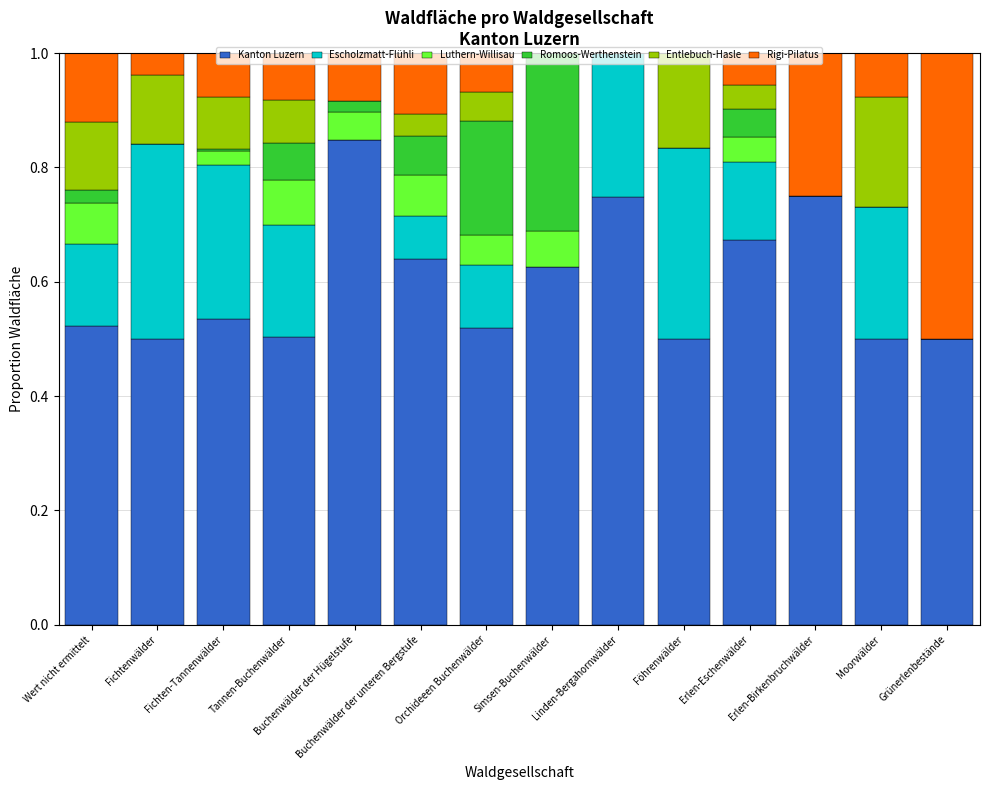

What position from the left is Tannen-Buchenwälder?

4